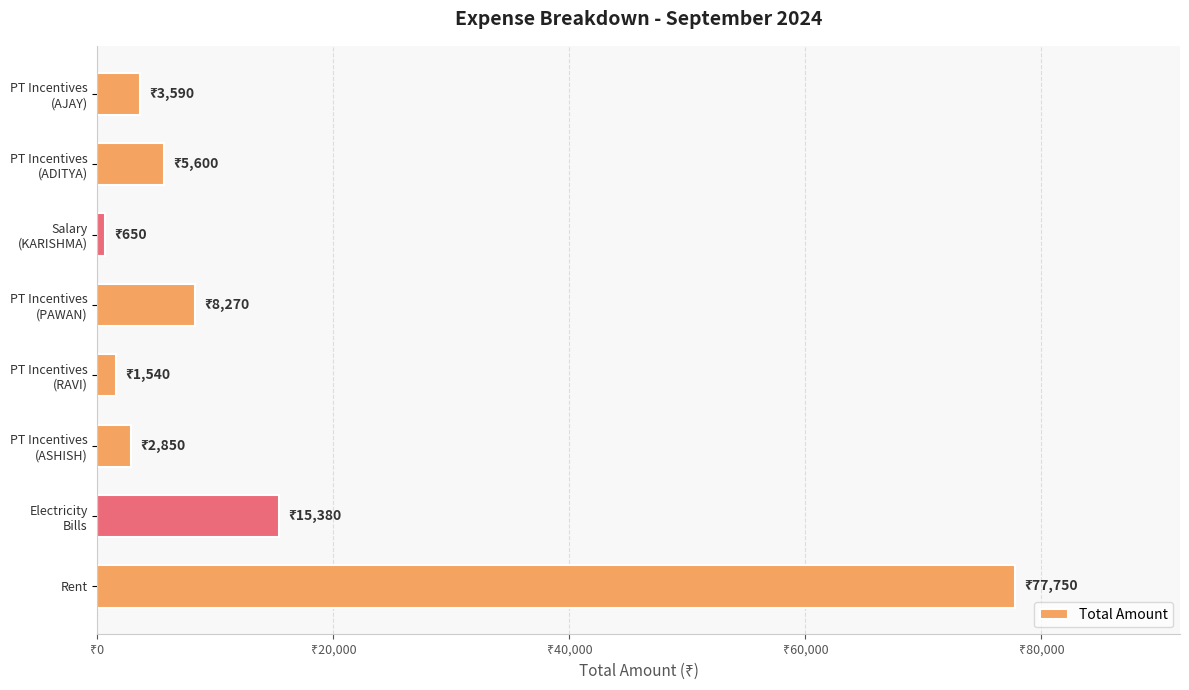

How many bars are there in total?

8